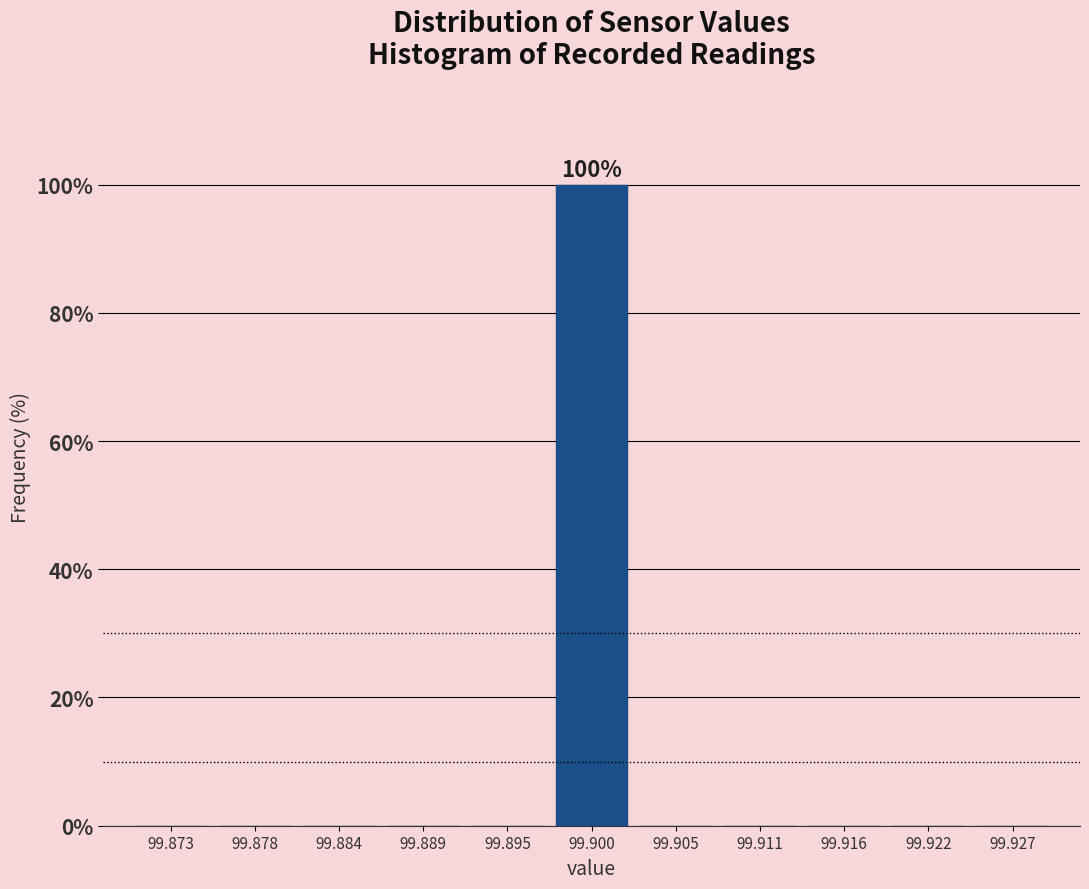

Which range on the x-axis has the tallest bar?

99.897 to 99.903